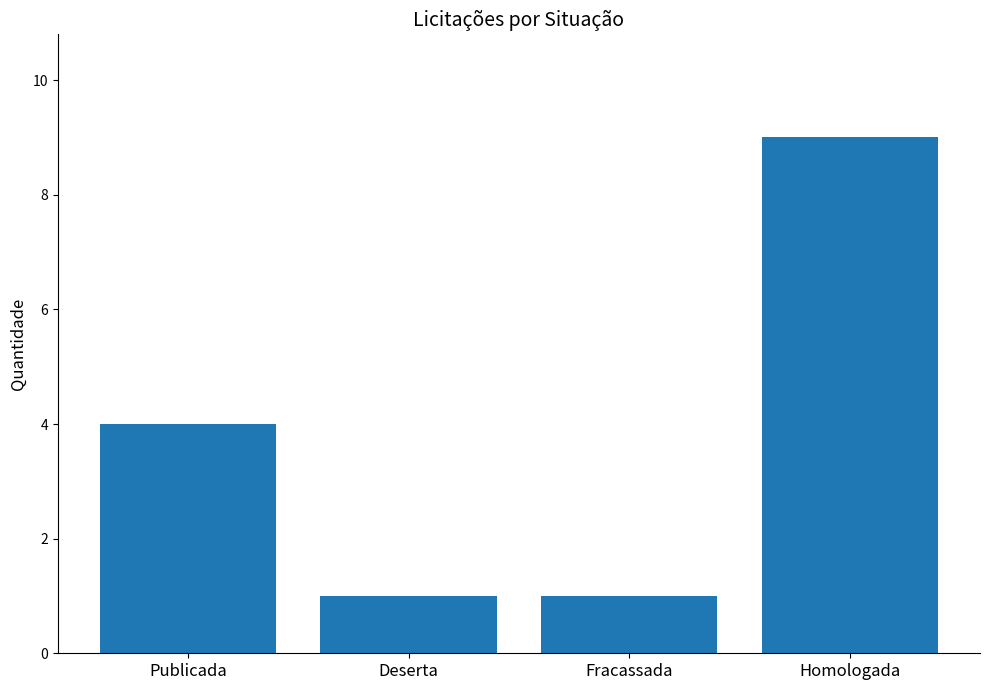

What is the change in value from Publicada to Fracassada?

-3